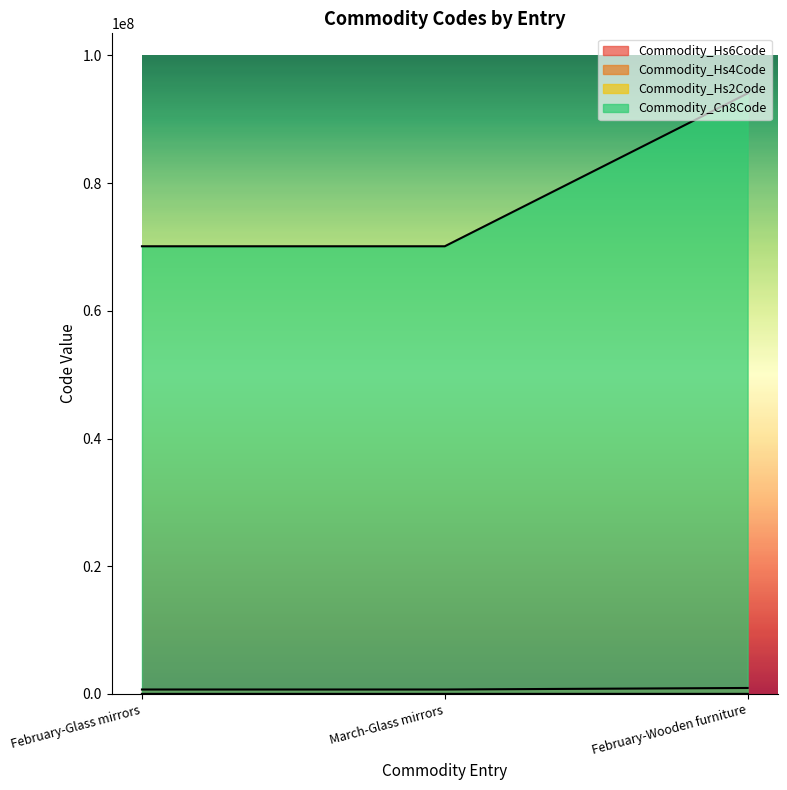

How many lines are shown in the chart?

4